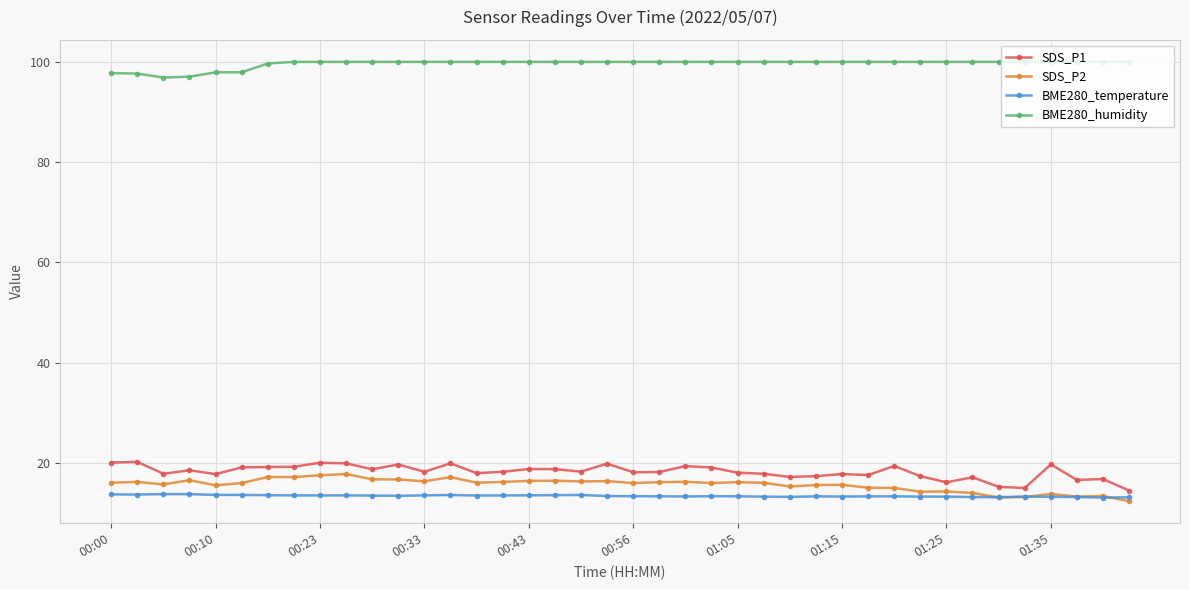

What is the value of the BME280_temperature point at the 2nd from the left?

13.7